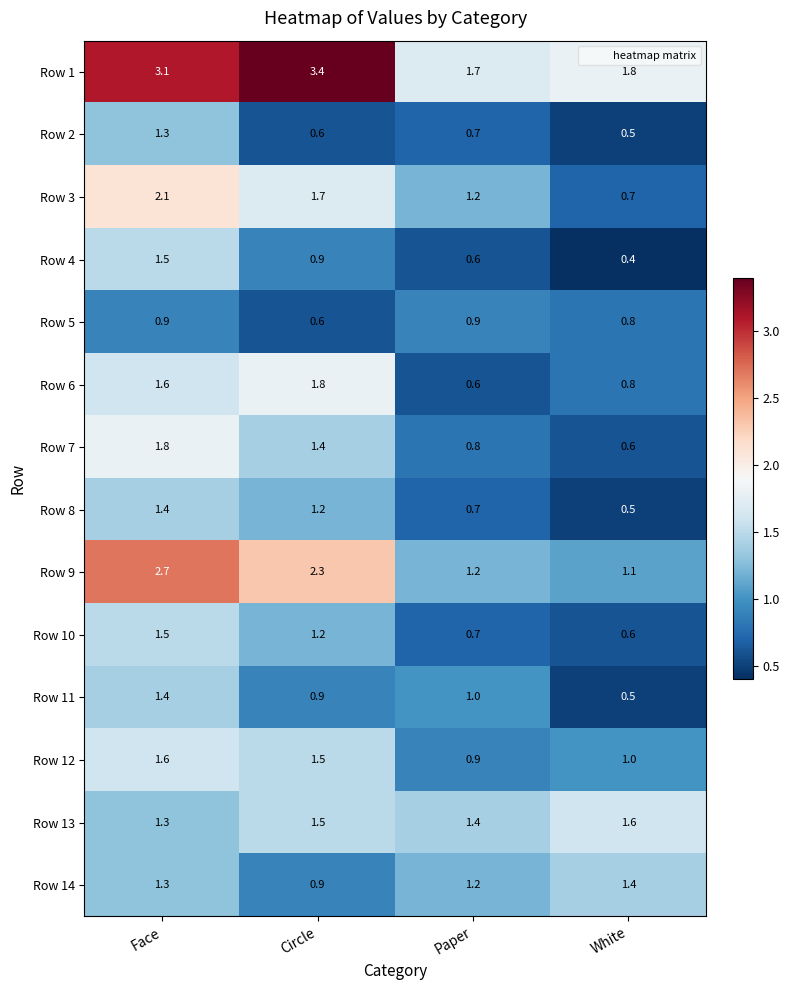

What is the difference between the second highest and minimum values in the Row 12 series?

0.6